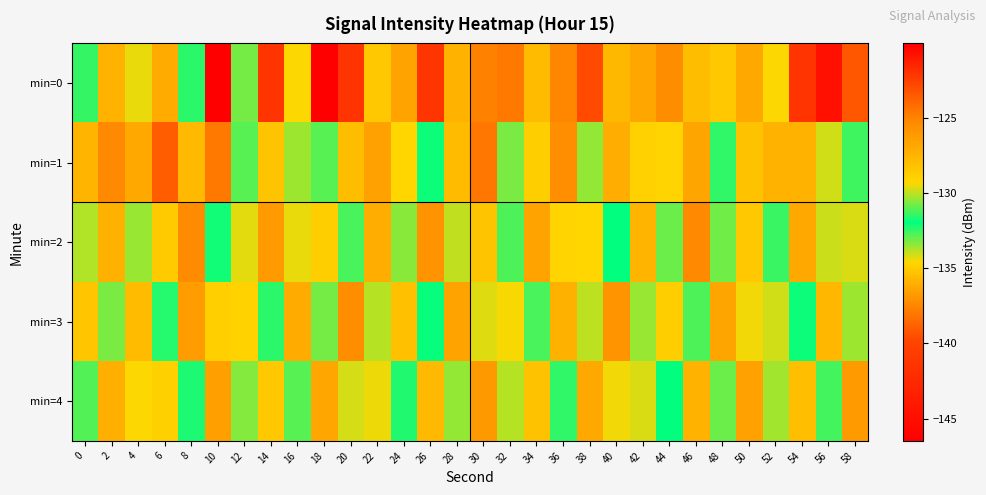

Reading right to left, extract all data points from this chart.

min=0: 58=-123.5	56=-144.9	54=-122.1	52=-134.6	50=-127.0	48=-128.6	46=-128.0	44=-125.4	42=-126.8	40=-135.7	38=-122.9	36=-137.4	34=-127.9	32=-124.7	30=-125.0	28=-135.9	26=-141.3	24=-126.6	22=-128.5	20=-122.1	18=-146.5	16=-134.6	14=-122.1	12=-130.8	10=-120.1	8=-132.4	6=-127.0	4=-134.3	2=-127.5	0=-132.5
min=1: 58=-132.6	56=-129.8	54=-127.4	52=-135.9	50=-128.3	48=-131.5	46=-126.7	44=-129.2	42=-134.8	40=-127.1	38=-130.4	36=-125.6	34=-128.9	32=-133.2	30=-124.5	28=-127.8	26=-132.1	24=-129.3	22=-126.5	20=-128.0	18=-131.1	16=-130.4	14=-128.3	12=-131.0	10=-138.0	8=-127.7	6=-123.6	4=-127.0	2=-125.3	0=-135.7
min=2: 58=-129.7	56=-134.0	54=-126.9	52=-131.4	50=-128.6	48=-133.1	46=-125.3	44=-130.8	42=-127.5	40=-132.0	38=-129.3	36=-134.7	34=-126.6	32=-131.2	30=-128.4	28=-133.9	26=-125.8	24=-130.5	22=-127.1	20=-132.7	18=-128.9	16=-134.3	14=-126.2	12=-129.6	10=-131.8	8=-125.4	6=-128.7	4=-133.5	2=-127.3	0=-130.1
min=3: 58=-130.3	56=-127.6	54=-132.1	52=-129.8	50=-134.5	48=-126.7	46=-131.2	44=-128.9	42=-133.5	40=-125.8	38=-130.0	36=-127.3	34=-132.7	32=-129.4	30=-134.2	28=-126.6	26=-131.9	24=-128.2	22=-133.8	20=-125.5	18=-130.7	16=-127.0	14=-132.4	12=-129.1	10=-134.9	8=-126.3	6=-131.6	4=-127.8	2=-133.2	0=-128.5
min=4: 58=-126.2	56=-131.3	54=-128.1	52=-133.6	50=-126.5	48=-130.8	46=-127.4	44=-132.0	42=-129.7	40=-134.4	38=-126.9	36=-131.5	34=-128.3	32=-133.8	30=-126.1	28=-130.4	26=-127.7	24=-132.3	22=-129.5	20=-134.1	18=-126.8	16=-131.0	14=-128.6	12=-133.3	10=-126.4	8=-131.7	6=-129.0	4=-134.6	2=-127.2	0=-132.8